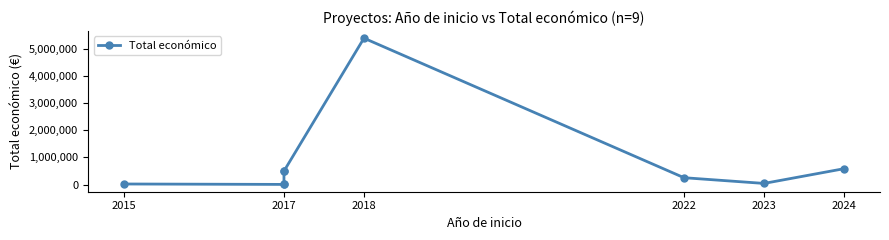

The chart shows a value of 6931 at 2017. True or false?

False